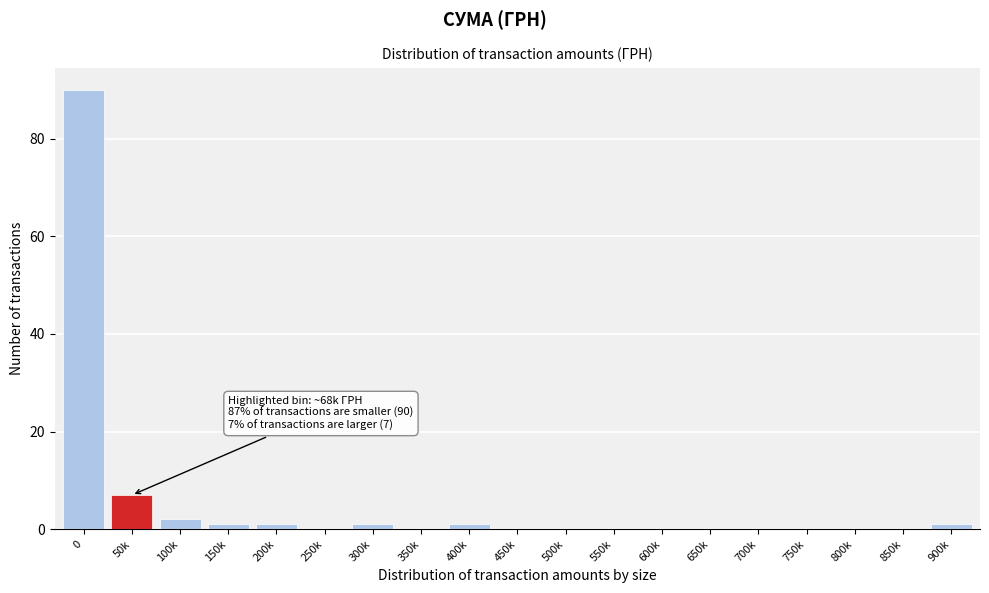

Reading left to right, list all the values displayed in this chart.

0=90	50k=7	100k=2	150k=1	200k=1	250k=0	300k=1	350k=0	400k=1	450k=0	500k=0	550k=0	600k=0	650k=0	700k=0	750k=0	800k=0	850k=0	900k=1